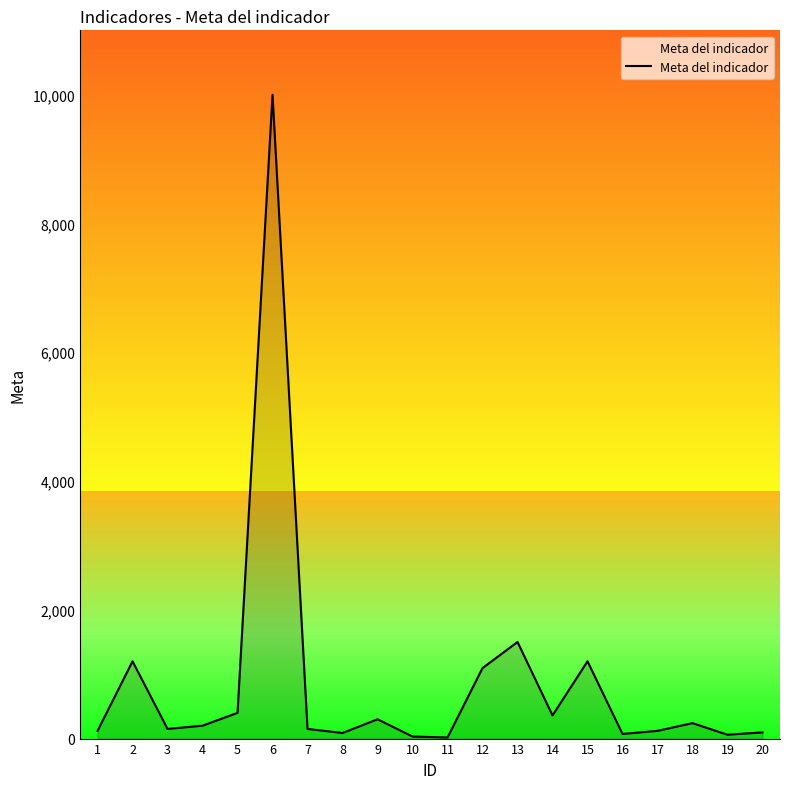

How many interior local peaks (higher than both neighbors) does the data have?

6